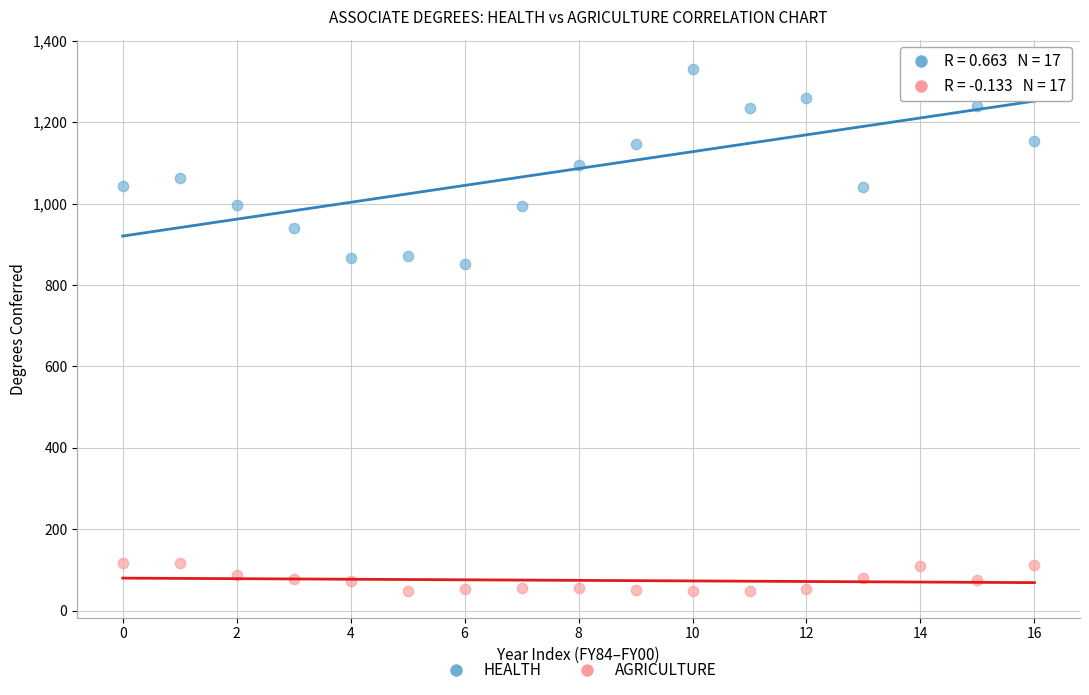

Across all series, what Y value is closest to 693?

852